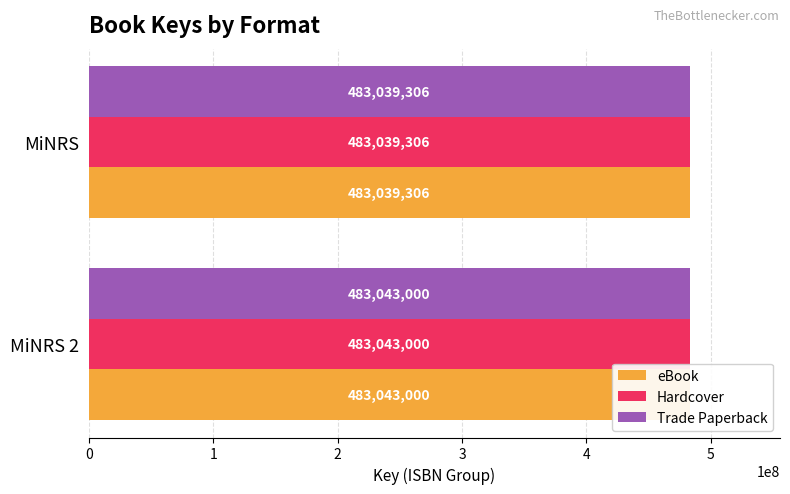

What are all the series names shown in the legend?

eBook, Hardcover, Trade Paperback